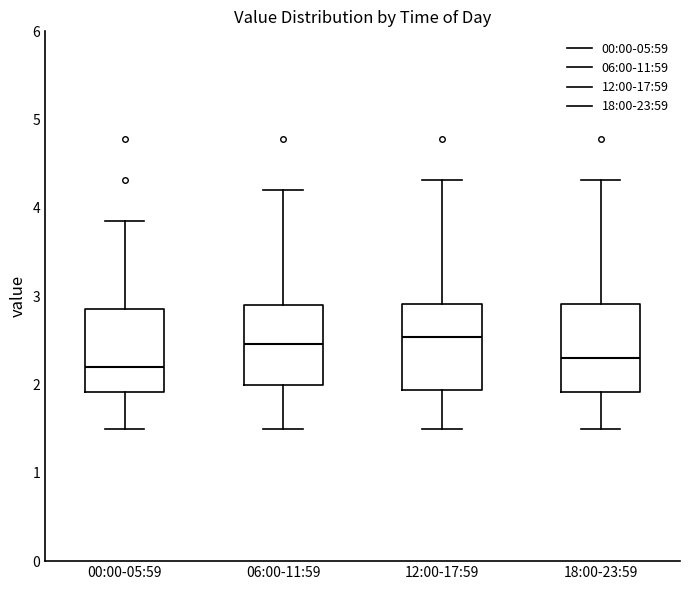

Reading left to right, transcribe this box plot: for each box, give where its median line is, the range the box spans, and where its two whiskers end, as read against the y-axis. The values are not printed on the chart, so give them approximately, as read against the axis.

00:00-05:59: median 2.2, box 1.9 to 2.9, whiskers 1.5 to 3.9
06:00-11:59: median 2.5, box 2.0 to 2.9, whiskers 1.5 to 4.2
12:00-17:59: median 2.5, box 1.9 to 2.9, whiskers 1.5 to 4.3
18:00-23:59: median 2.3, box 1.9 to 2.9, whiskers 1.5 to 4.3